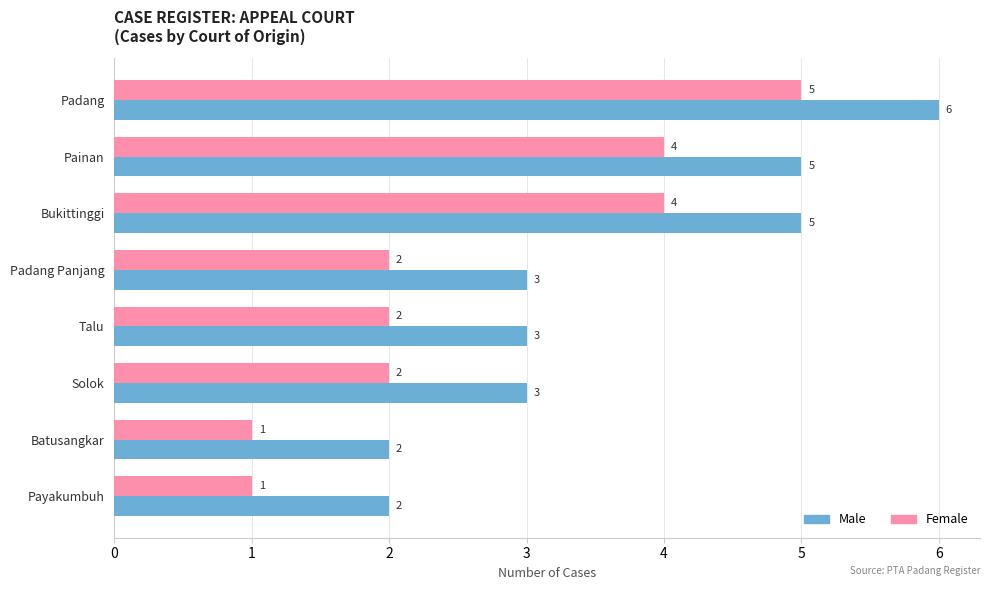

At Padang, list the series in order from largest to smallest.

Male, Female